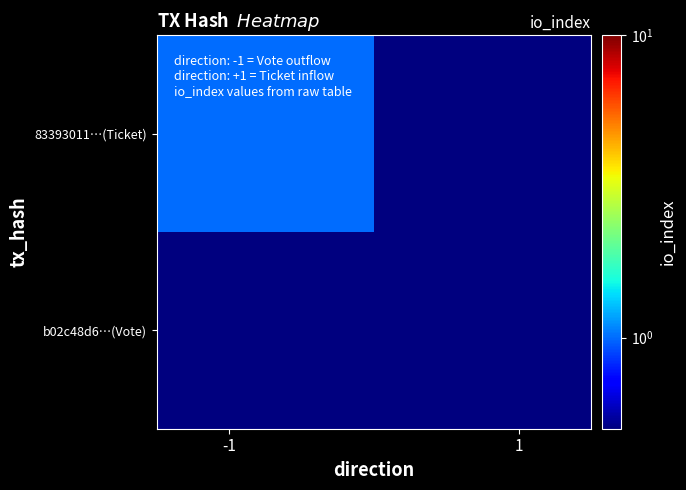

Reading left to right, extract all data points from this chart.

83393011…(Ticket): 1.0	0.1
b02c48d6…(Vote): 0.1	0.1